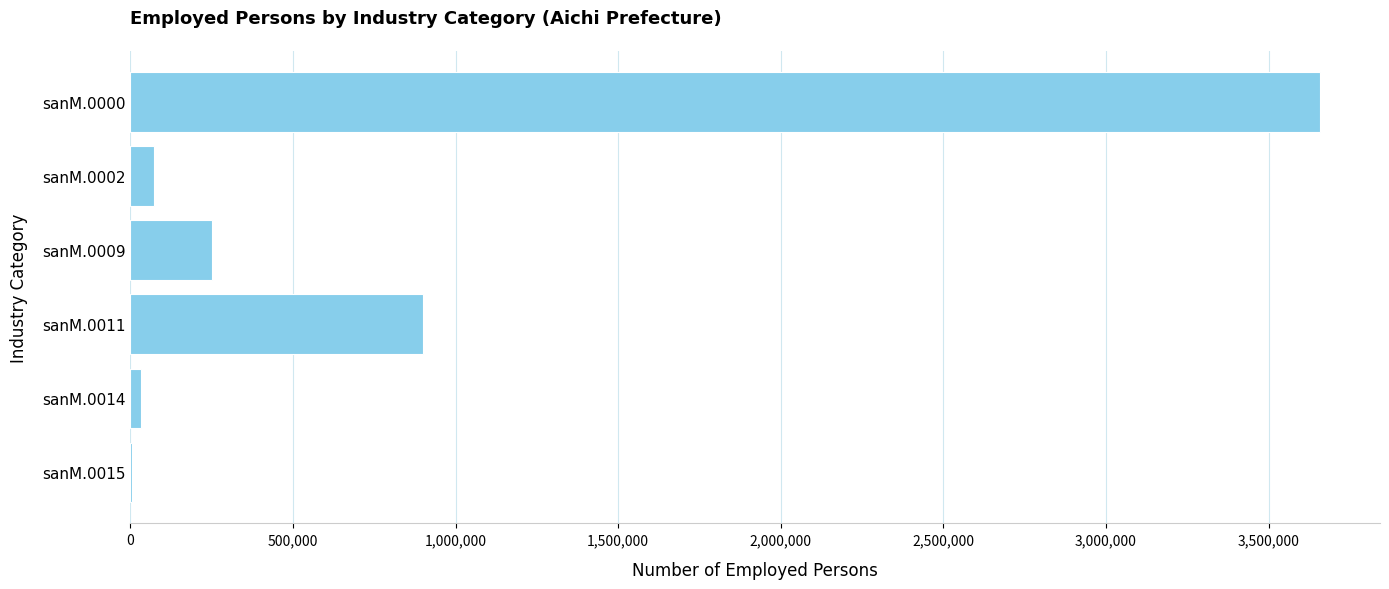

At which label is the value closest to 1832850?

sanM.0011